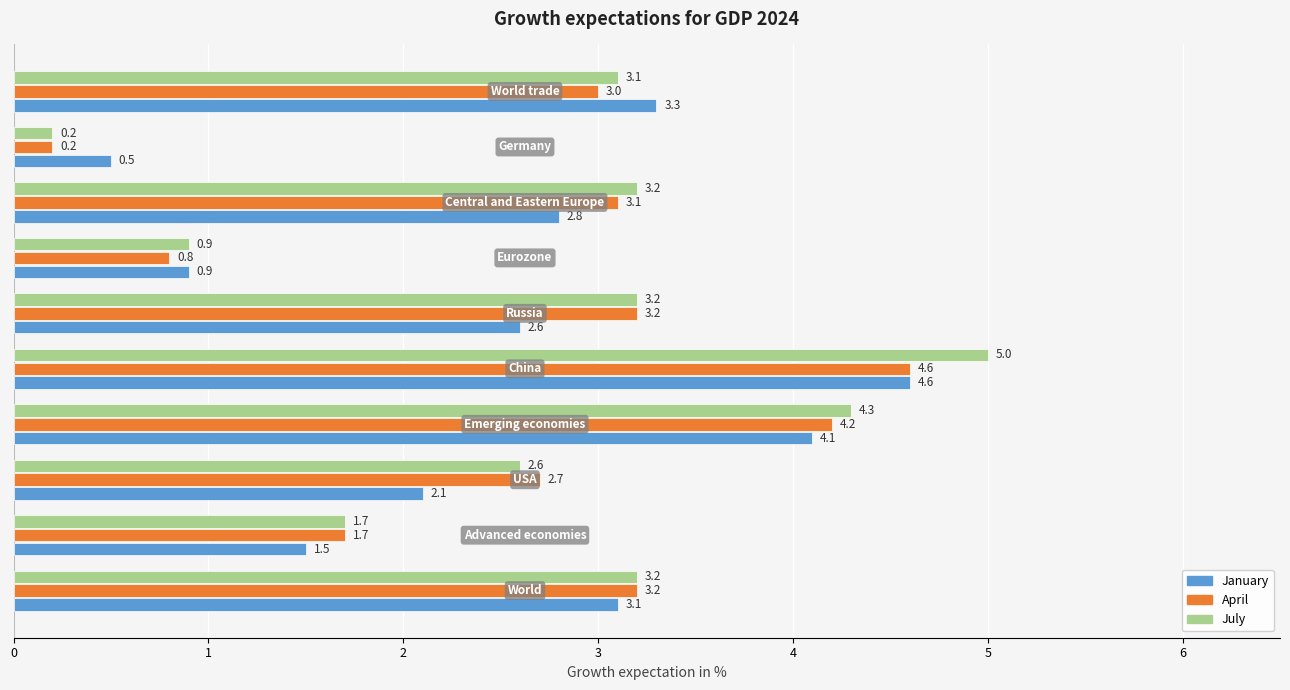

The January series shows 5.9 at World trade. True or false?

False